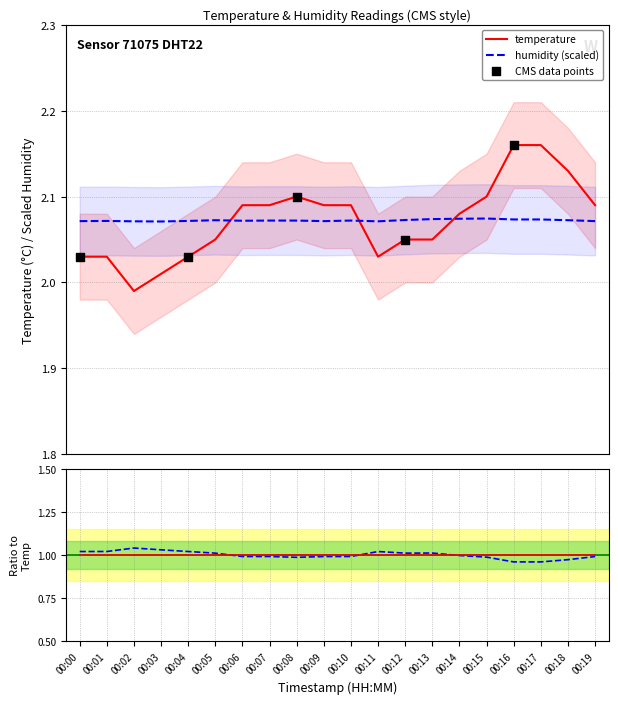

Which series has the largest Y range (max minus min)?

temperature